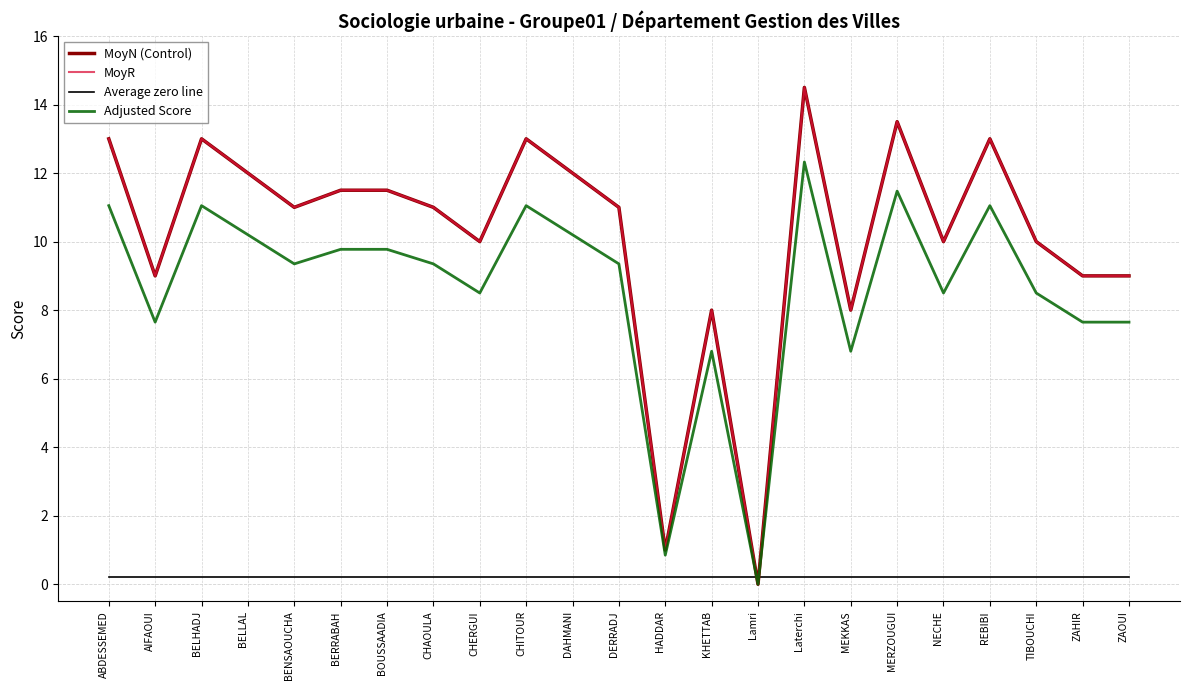

At NECHE, list the series in order from smallest to largest.

Average zero line, Adjusted Score, MoyN (Control), MoyR